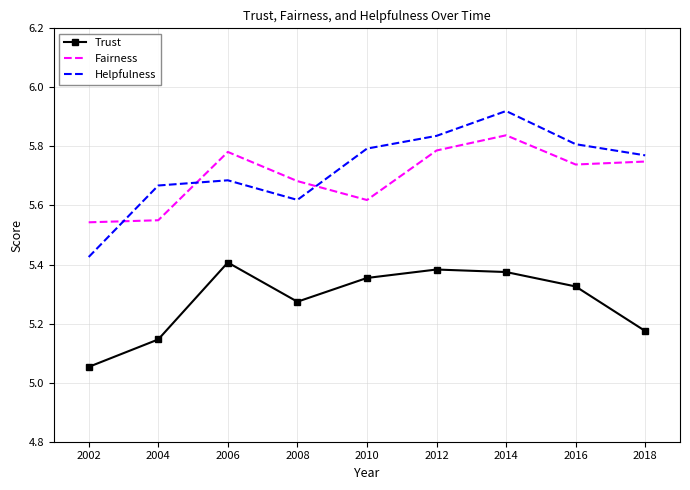

What is the spread (max minus min) of values at 2002?

0.5